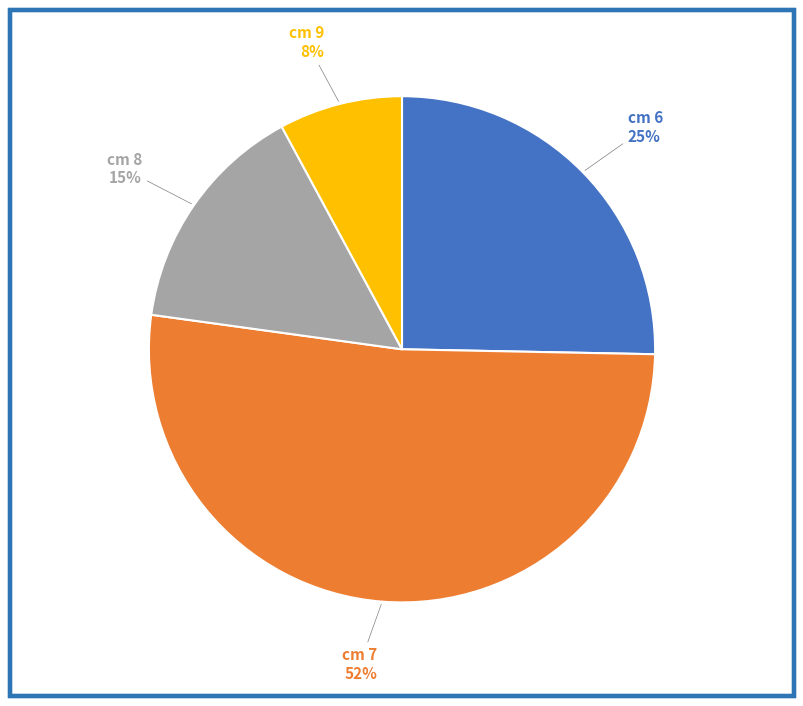

How many slices are in this pie chart?

4